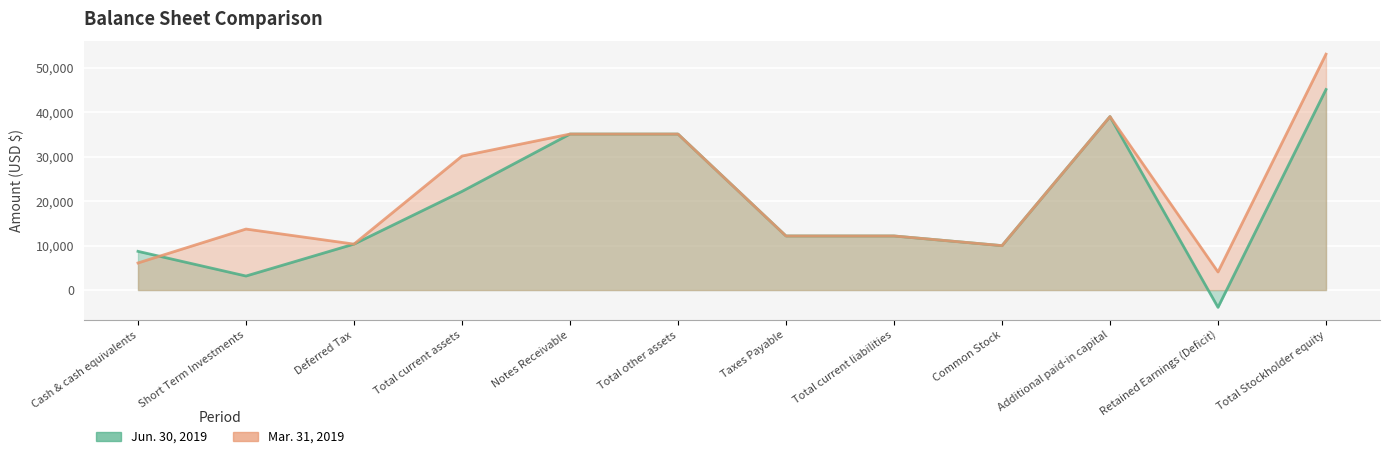

In Jun. 30, 2019, how many points are higher than both neighbors (excluding endpoints)?

1